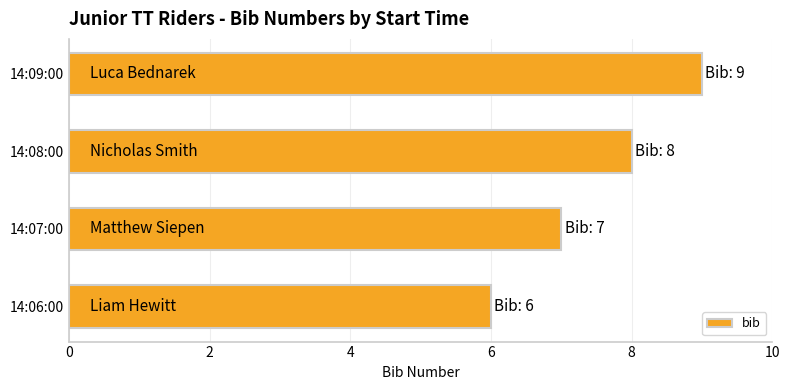

Where is the data nearest to the value 7?

14:07:00